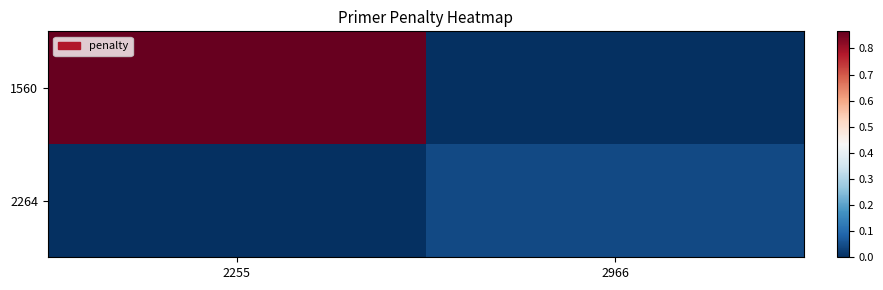

Between 2255 and 2966, which series saw the biggest shift?

1560